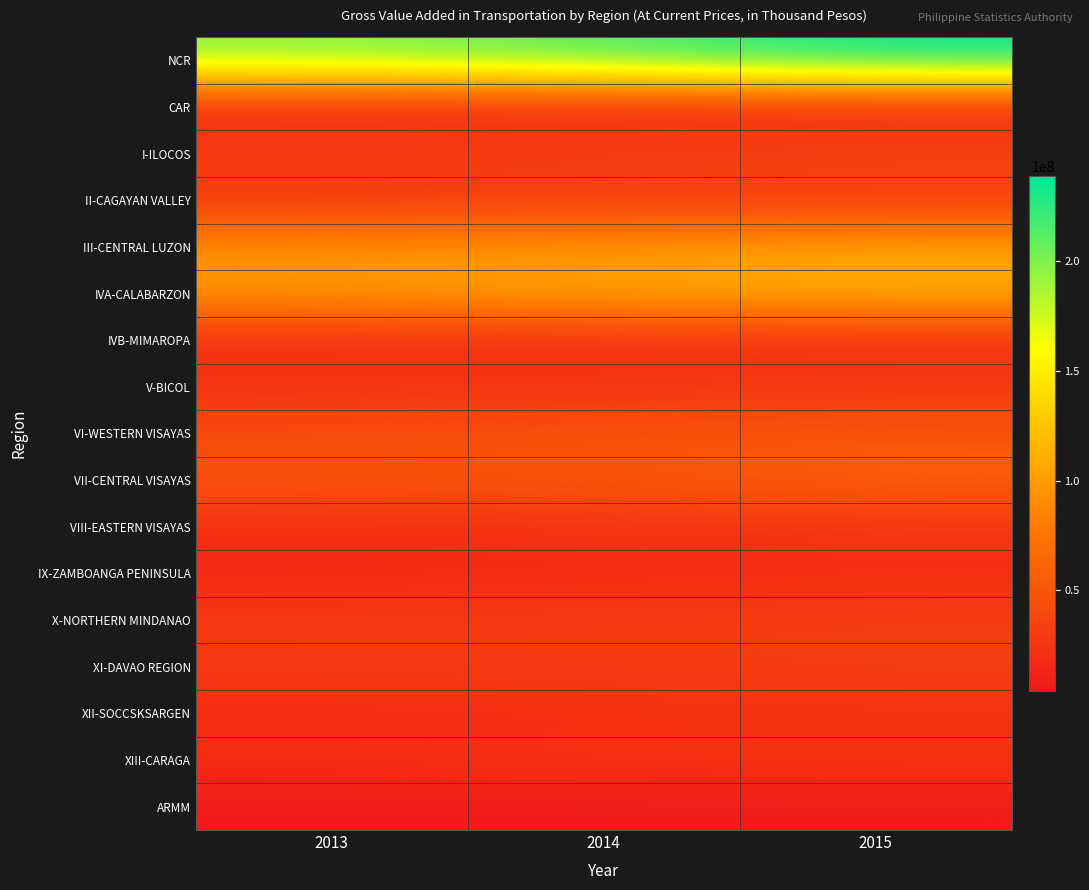

How many data points does each series have?

3